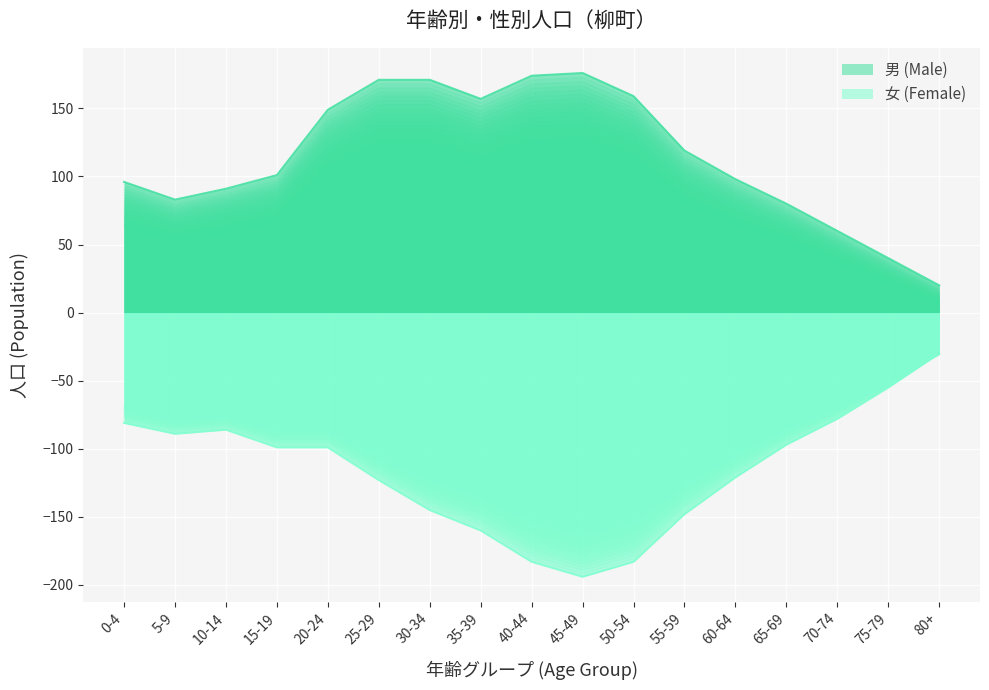

True or false: 男 (Male) and 女 (Female) intersect in this chart.

False